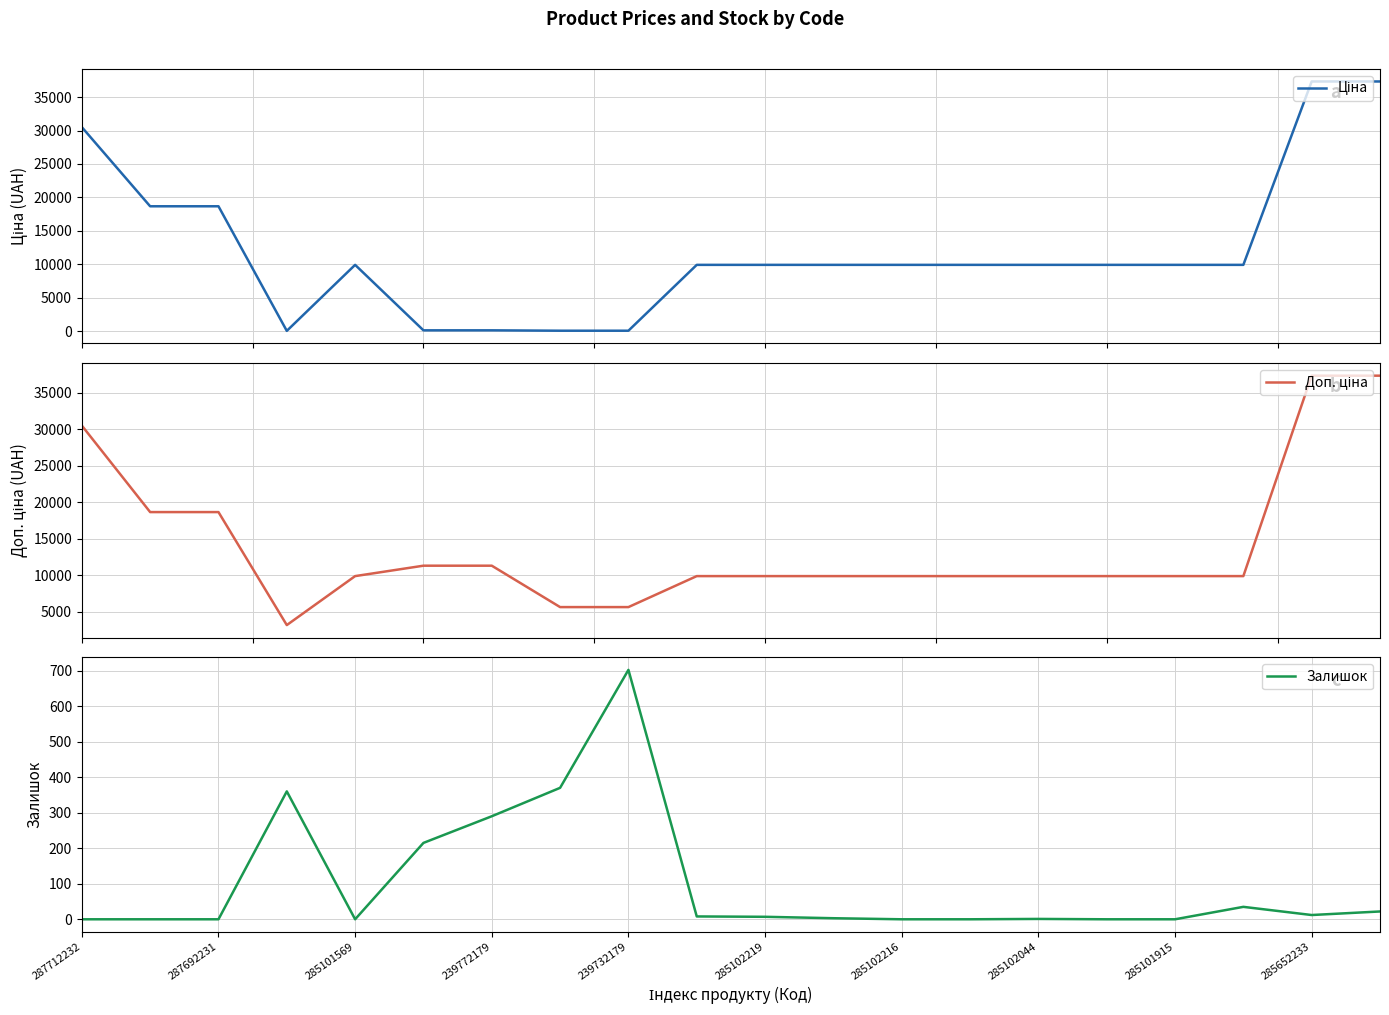

Reading left to right, list all the values displayed in this chart.

Ціна: 30512.3	18671.5	18671.5	32.0	9908.5	113.3	113.3	56.7	56.7	9908.5	9908.5	9908.5	9908.5	9908.5	9908.5	9908.5	9908.5	9908.5	37343.0	37343.0
Доп. ціна: 30512.3	18671.5	18671.5	3205.0	9908.5	11334.0	11334.0	5667.0	5667.0	9908.5	9908.5	9908.5	9908.5	9908.5	9908.5	9908.5	9908.5	9908.5	37343.0	37343.0
Залишок: 0.0	0.0	0.0	360.0	0.0	215.0	290.0	370.0	702.0	8.0	7.0	3.0	0.0	0.0	1.0	0.0	0.0	35.0	12.0	22.0